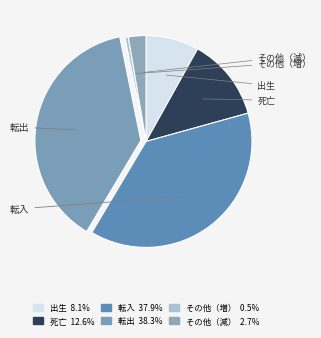

True or false: 死亡 accounts for 13% of the total.

True